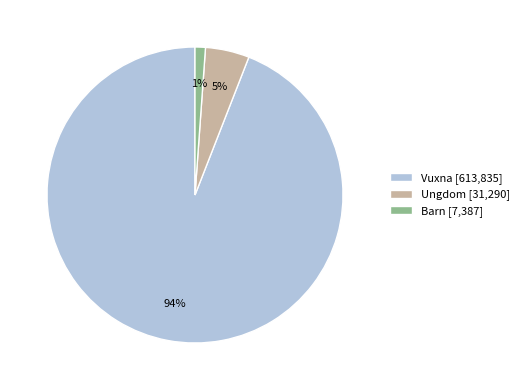

To the nearest percent, what is the combined percentage of Ungdom and Vuxna?

99%